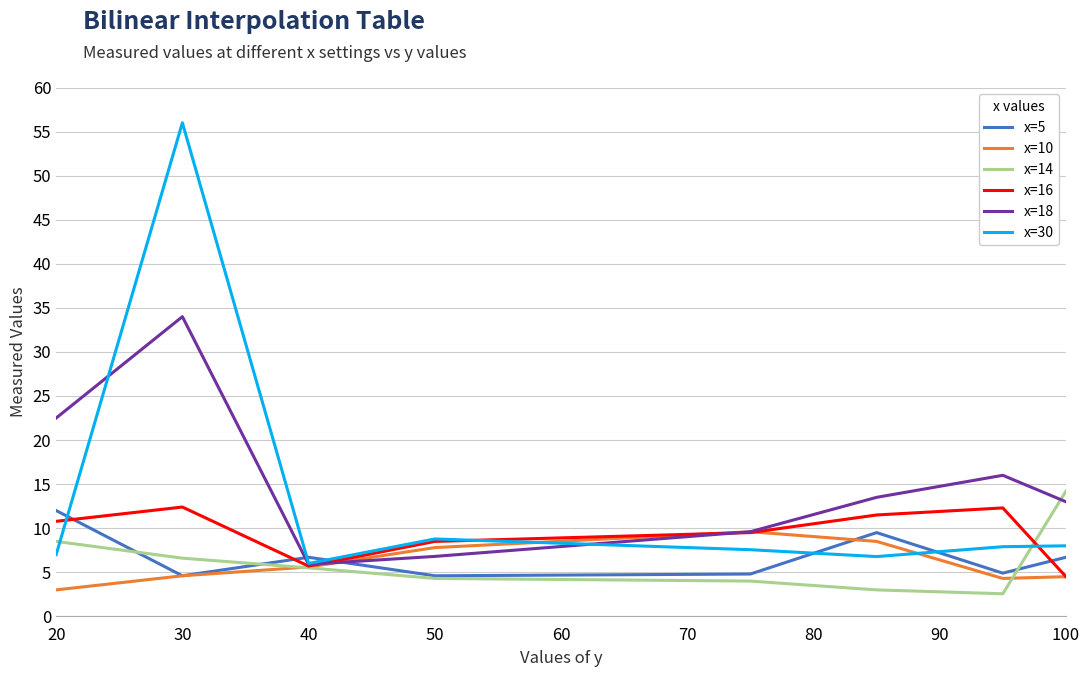

What is the maximum value for x=16?

12.4